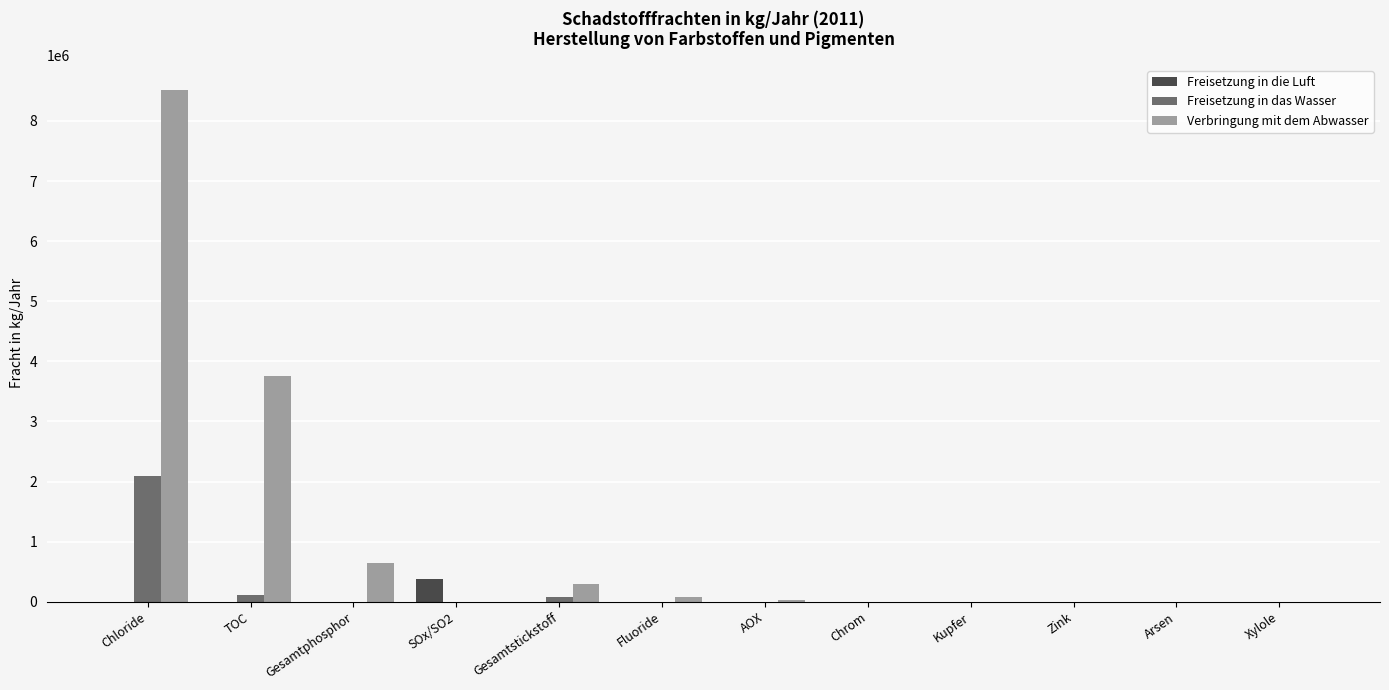

What are all the series names shown in the legend?

Freisetzung in die Luft, Freisetzung in das Wasser, Verbringung mit dem Abwasser